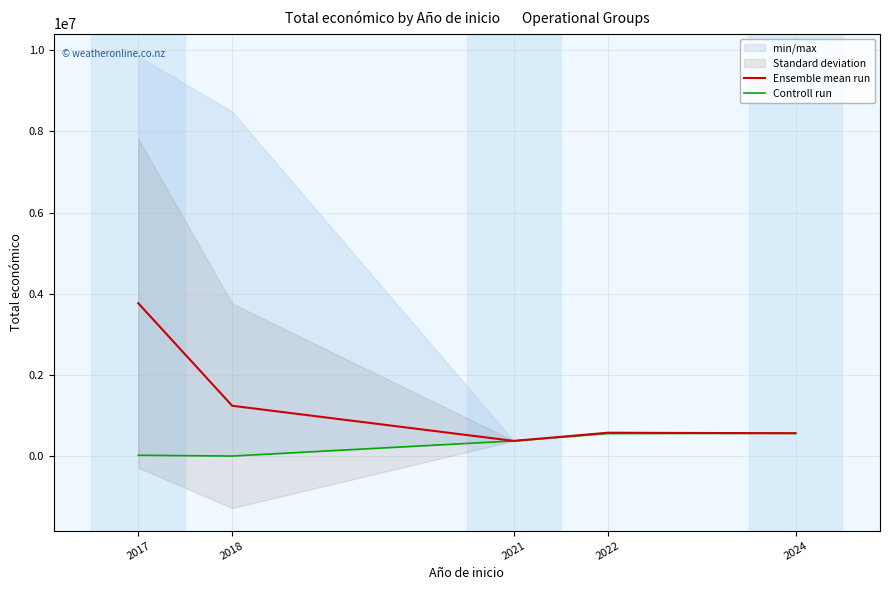

Is this an area chart (filled region under the line)?

No